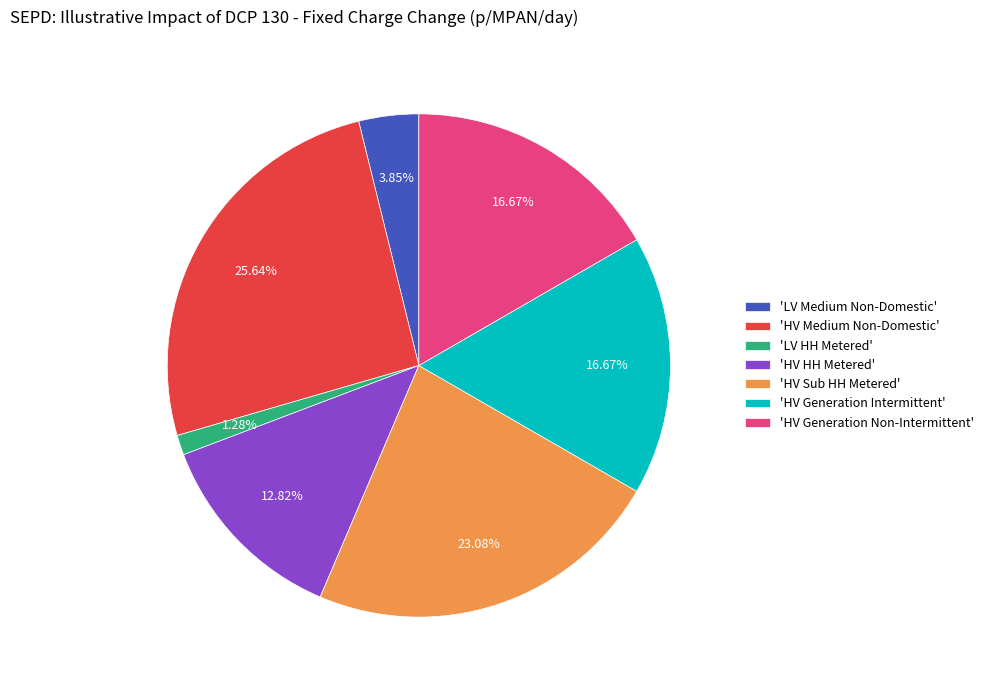

Does 'HV HH Metered' represent more than half of the total?

No